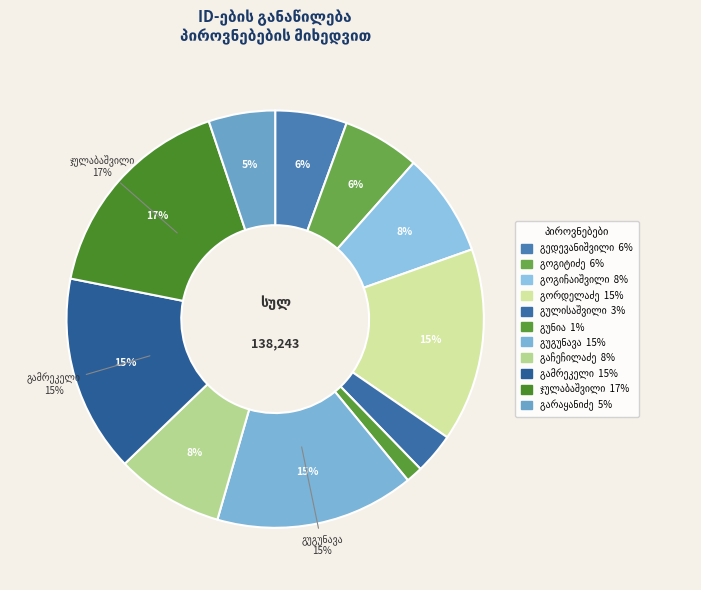

Count the number of slices in the pie.

11